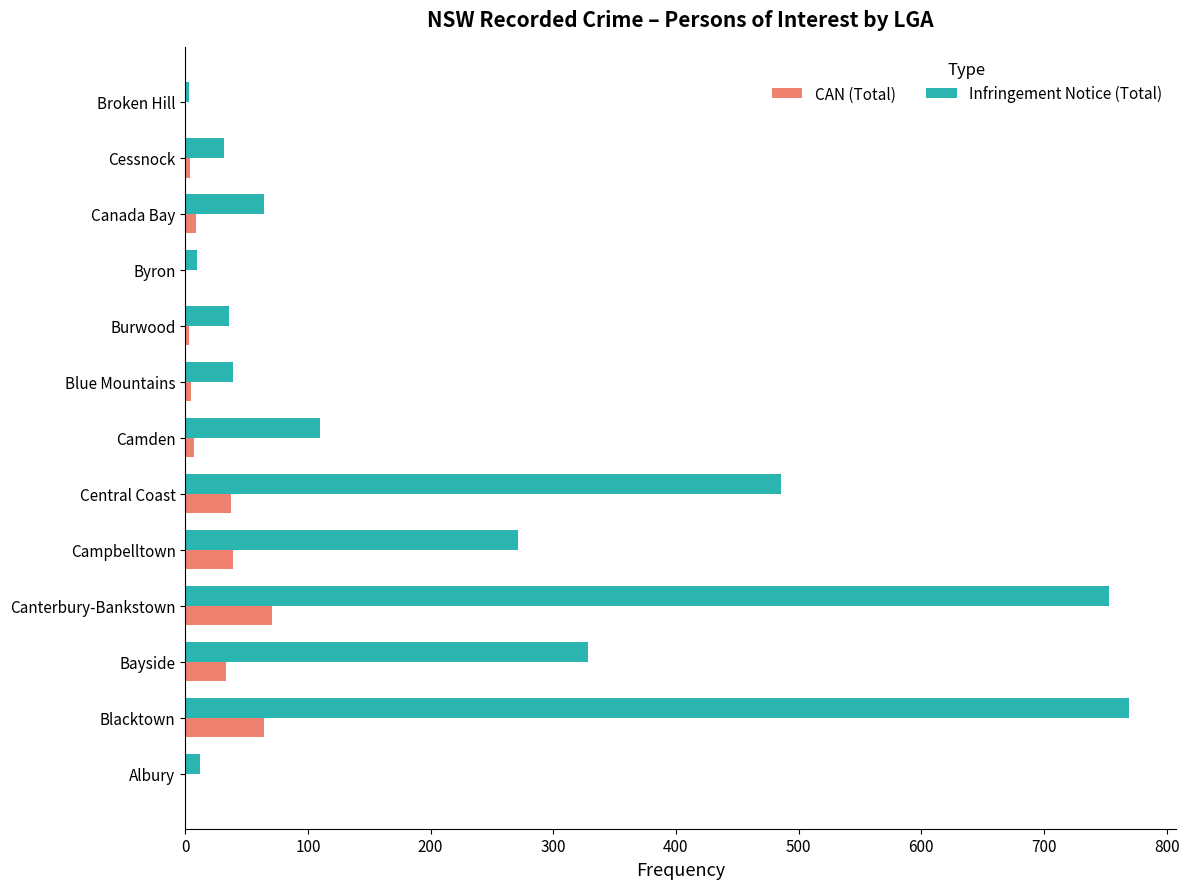

Between Bayside and Central Coast, which series saw the biggest shift?

Infringement Notice (Total)